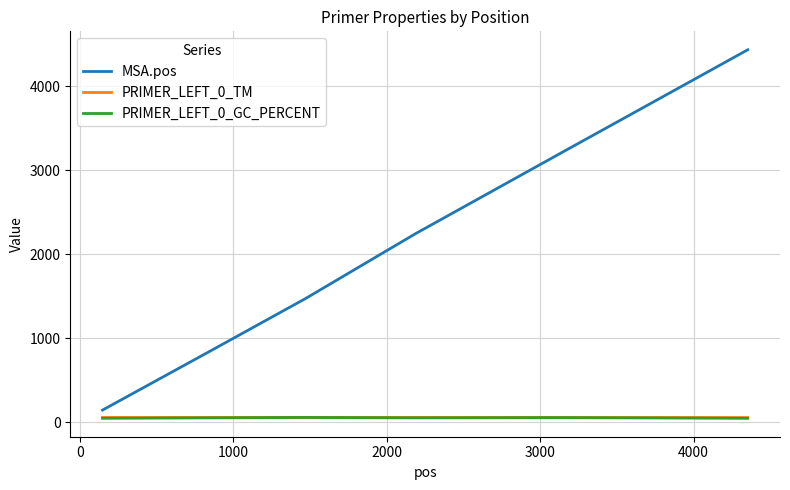

At how many categories does at least one series exceed 1743?

4